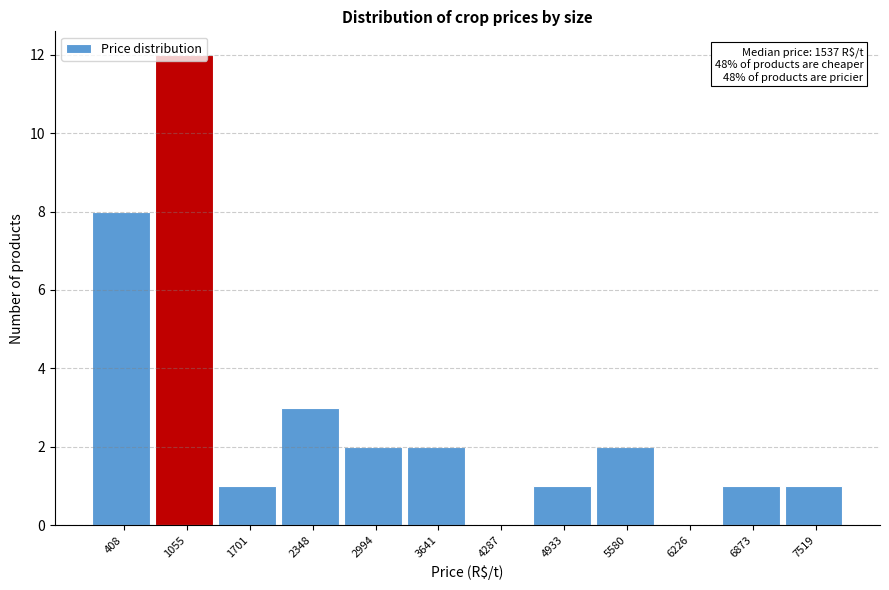

At which label is the value closest to 6?

408